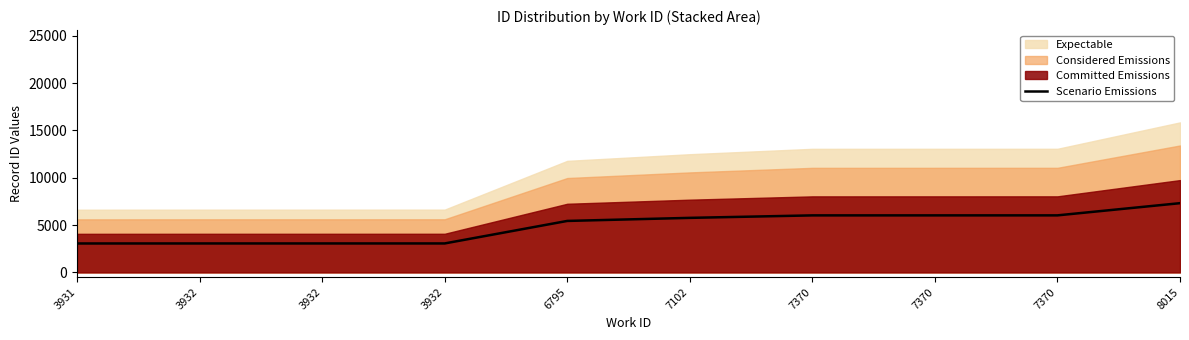

Where is the data nearest to the value 5185?

6795